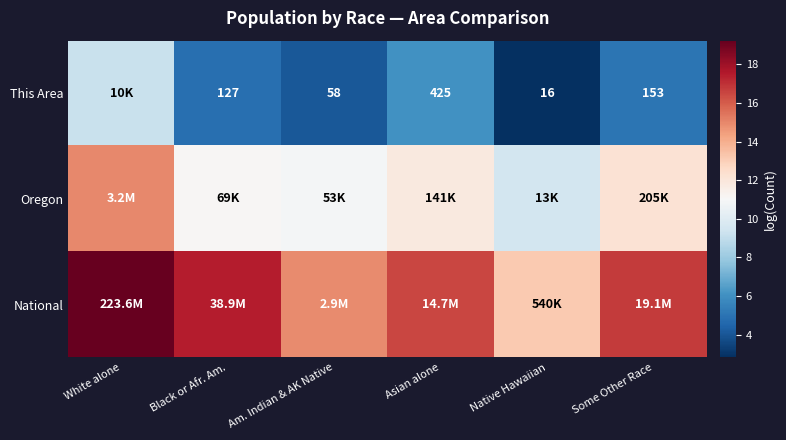

Where does the This Area series first go above 5?

White alone